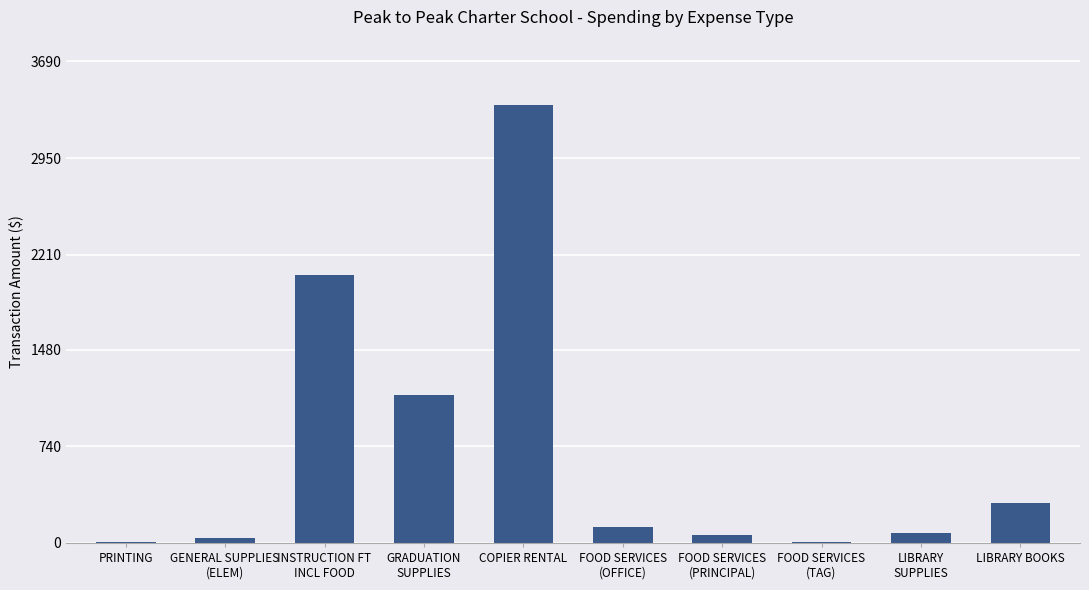

What is the sum of all values?

7152.2